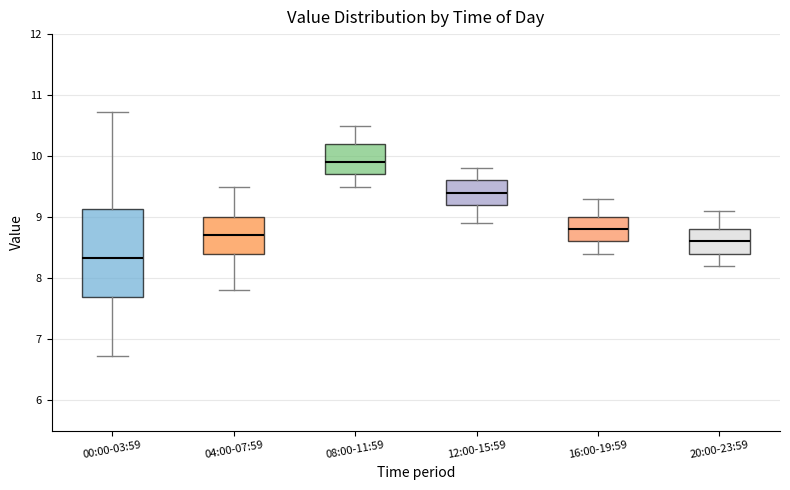

Reading left to right, read every box against the y-axis: the position of its median line, the range the box covers, and the ends of its whiskers. The values are not printed on the chart, so give them approximately, as read against the axis.

00:00-03:59: median 8.3, box 7.7 to 9.1, whiskers 6.7 to 10.7
04:00-07:59: median 8.7, box 8.4 to 9.0, whiskers 7.8 to 9.5
08:00-11:59: median 9.9, box 9.7 to 10.2, whiskers 9.5 to 10.5
12:00-15:59: median 9.4, box 9.2 to 9.6, whiskers 8.9 to 9.8
16:00-19:59: median 8.8, box 8.6 to 9.0, whiskers 8.4 to 9.3
20:00-23:59: median 8.6, box 8.4 to 8.8, whiskers 8.2 to 9.1